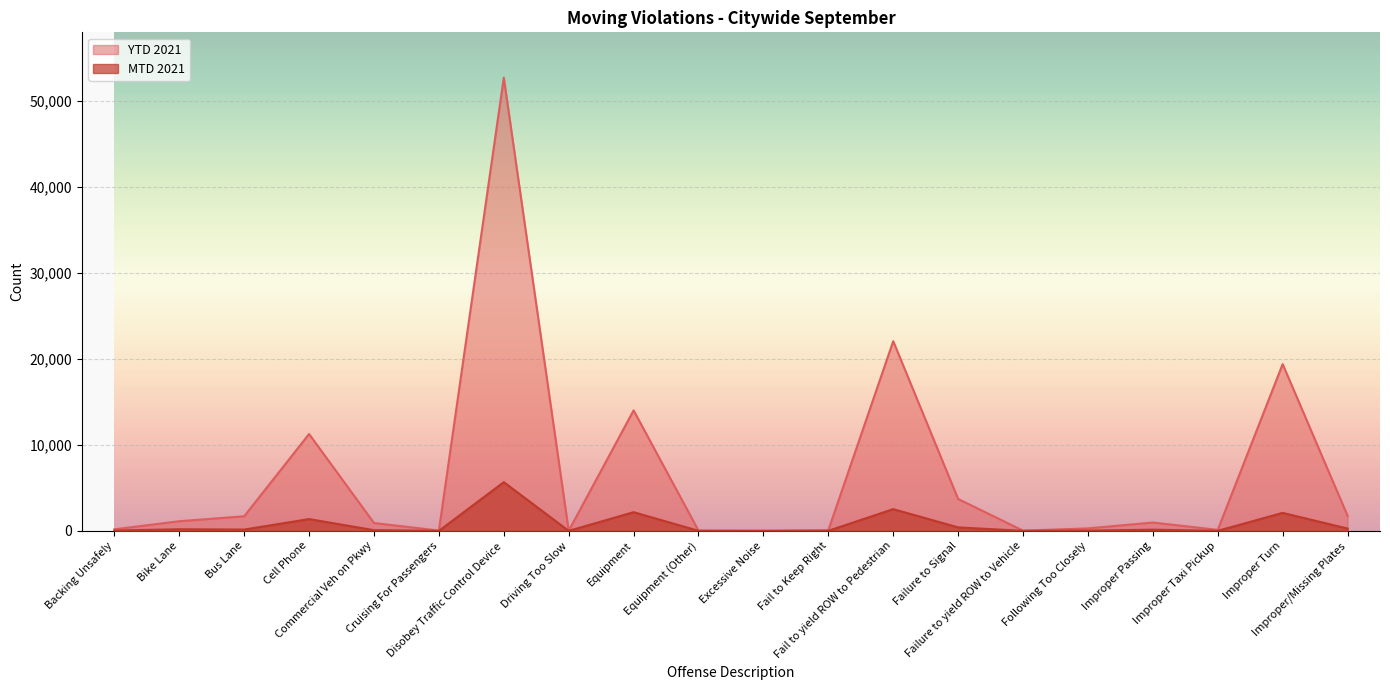

What are all the series names shown in the legend?

YTD 2021, MTD 2021